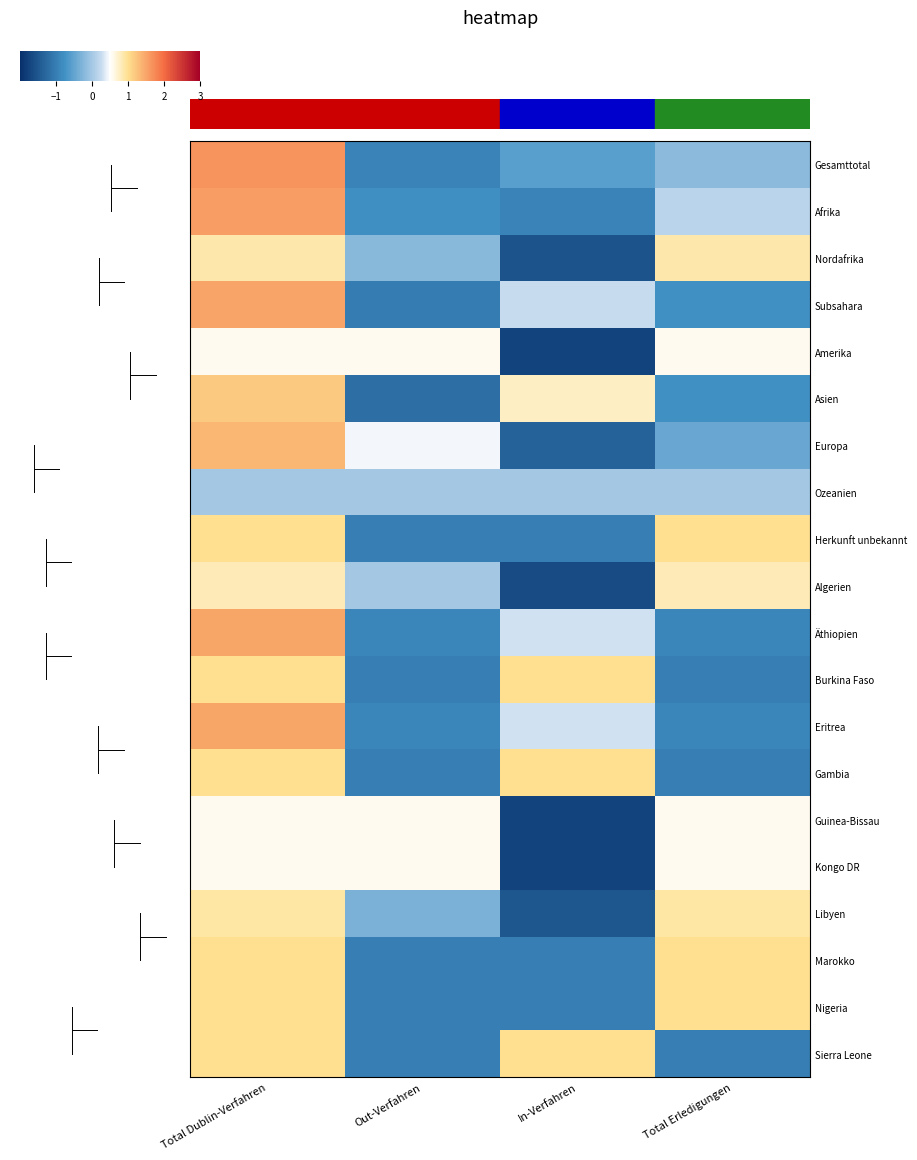

Reading left to right, transcribe all the data shown in this chart.

Gesamttotal: Total Dublin-Verfahren=1.7	Out-Verfahren=-0.9	In-Verfahren=-0.6	Total Erledigungen=-0.2
Afrika: Total Dublin-Verfahren=1.6	Out-Verfahren=-0.8	In-Verfahren=-0.9	Total Erledigungen=0.2
Nordafrika: Total Dublin-Verfahren=0.9	Out-Verfahren=-0.2	In-Verfahren=-1.5	Total Erledigungen=0.9
Subsahara: Total Dublin-Verfahren=1.5	Out-Verfahren=-1.0	In-Verfahren=0.3	Total Erledigungen=-0.8
Amerika: Total Dublin-Verfahren=0.6	Out-Verfahren=0.6	In-Verfahren=-1.7	Total Erledigungen=0.6
Asien: Total Dublin-Verfahren=1.2	Out-Verfahren=-1.2	In-Verfahren=0.8	Total Erledigungen=-0.8
Europa: Total Dublin-Verfahren=1.3	Out-Verfahren=0.4	In-Verfahren=-1.3	Total Erledigungen=-0.4
Ozeanien: Total Dublin-Verfahren=0.0	Out-Verfahren=0.0	In-Verfahren=0.0	Total Erledigungen=0.0
Herkunft unbekannt: Total Dublin-Verfahren=1.0	Out-Verfahren=-1.0	In-Verfahren=-1.0	Total Erledigungen=1.0
Algerien: Total Dublin-Verfahren=0.8	Out-Verfahren=0.0	In-Verfahren=-1.6	Total Erledigungen=0.8
Äthiopien: Total Dublin-Verfahren=1.5	Out-Verfahren=-0.9	In-Verfahren=0.3	Total Erledigungen=-0.9
Burkina Faso: Total Dublin-Verfahren=1.0	Out-Verfahren=-1.0	In-Verfahren=1.0	Total Erledigungen=-1.0
Eritrea: Total Dublin-Verfahren=1.5	Out-Verfahren=-0.9	In-Verfahren=0.3	Total Erledigungen=-0.9
Gambia: Total Dublin-Verfahren=1.0	Out-Verfahren=-1.0	In-Verfahren=1.0	Total Erledigungen=-1.0
Guinea-Bissau: Total Dublin-Verfahren=0.6	Out-Verfahren=0.6	In-Verfahren=-1.7	Total Erledigungen=0.6
Kongo DR: Total Dublin-Verfahren=0.6	Out-Verfahren=0.6	In-Verfahren=-1.7	Total Erledigungen=0.6
Libyen: Total Dublin-Verfahren=0.9	Out-Verfahren=-0.3	In-Verfahren=-1.5	Total Erledigungen=0.9
Marokko: Total Dublin-Verfahren=1.0	Out-Verfahren=-1.0	In-Verfahren=-1.0	Total Erledigungen=1.0
Nigeria: Total Dublin-Verfahren=1.0	Out-Verfahren=-1.0	In-Verfahren=-1.0	Total Erledigungen=1.0
Sierra Leone: Total Dublin-Verfahren=1.0	Out-Verfahren=-1.0	In-Verfahren=1.0	Total Erledigungen=-1.0